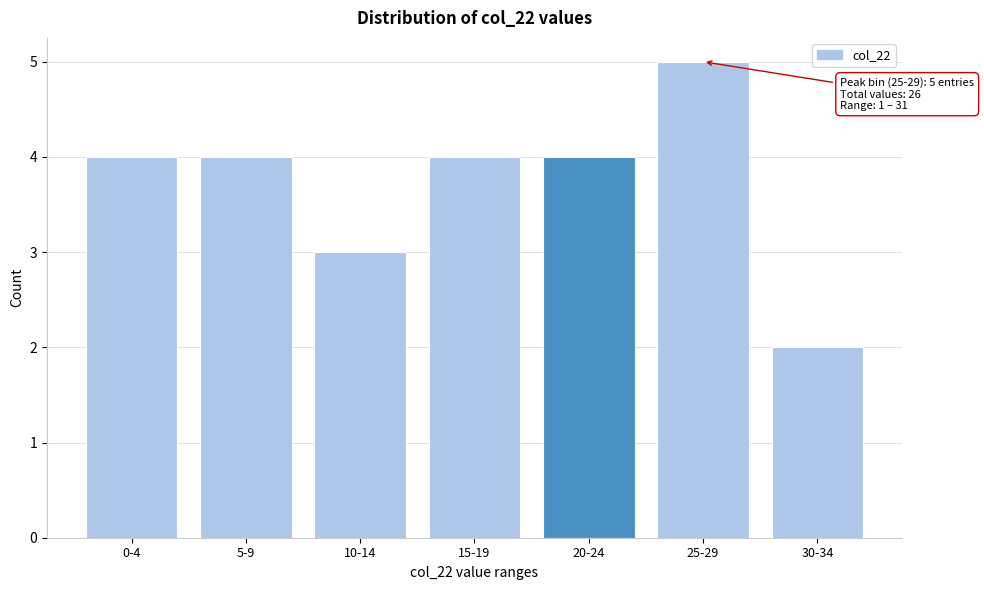

Reading left to right, list all the values displayed in this chart.

0-4=4	5-9=4	10-14=3	15-19=4	20-24=4	25-29=5	30-34=2